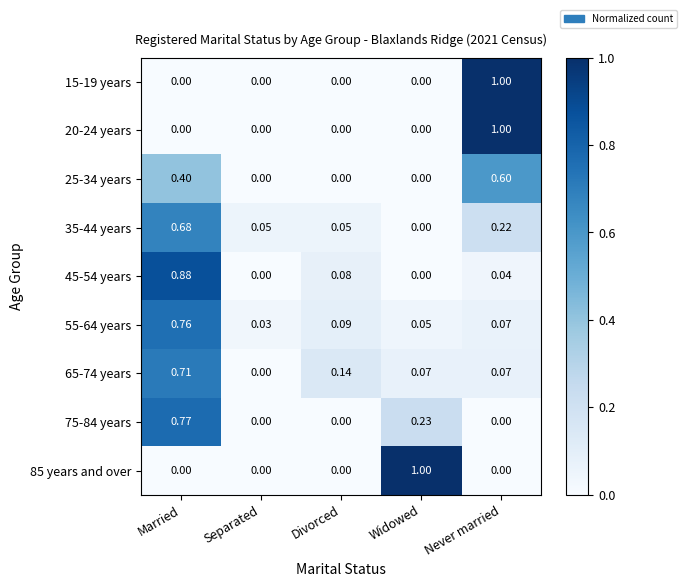

How many series are shown in this chart?

9